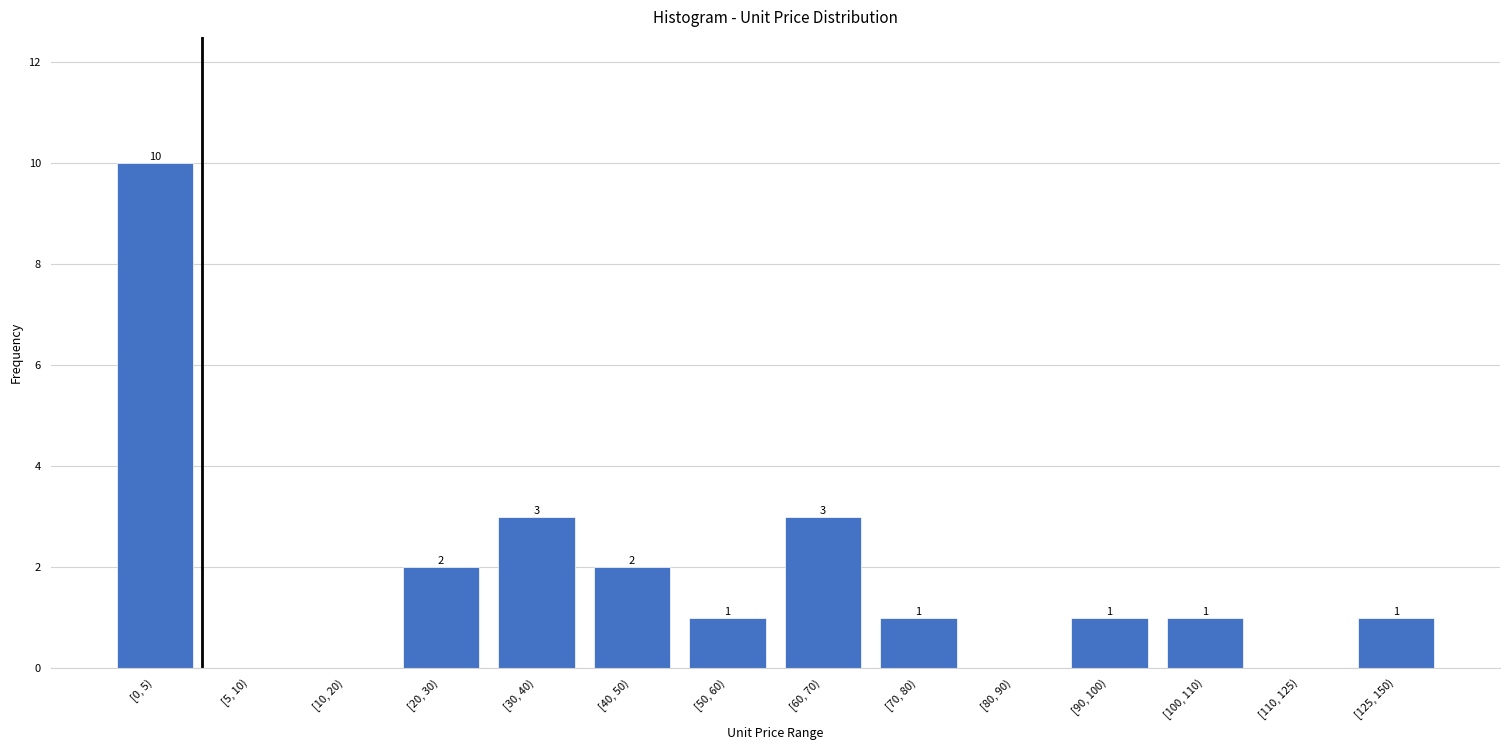

Reading left to right, transcribe all the data shown in this chart.

[0, 5)=10	[5, 10)=0	[10, 20)=0	[20, 30)=2	[30, 40)=3	[40, 50)=2	[50, 60)=1	[60, 70)=3	[70, 80)=1	[80, 90)=0	[90, 100)=1	[100, 110)=1	[110, 125)=0	[125, 150)=1